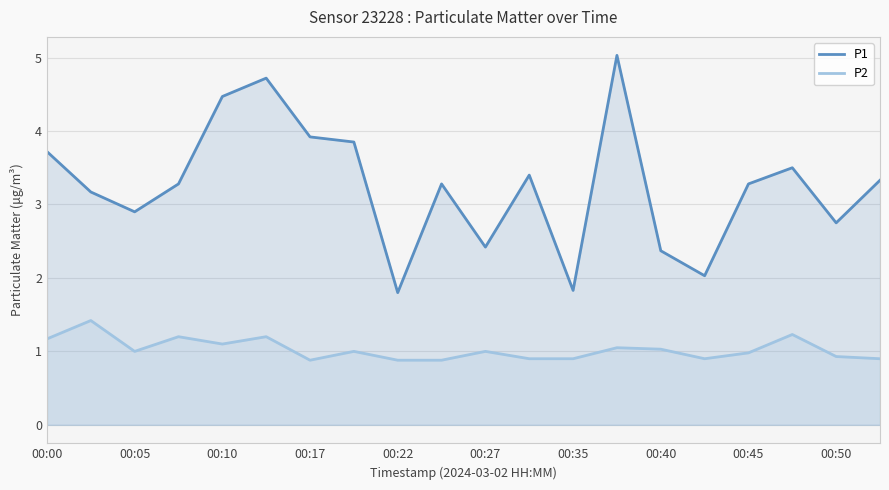

The P2 series shows 1.1 at 00:10. True or false?

True